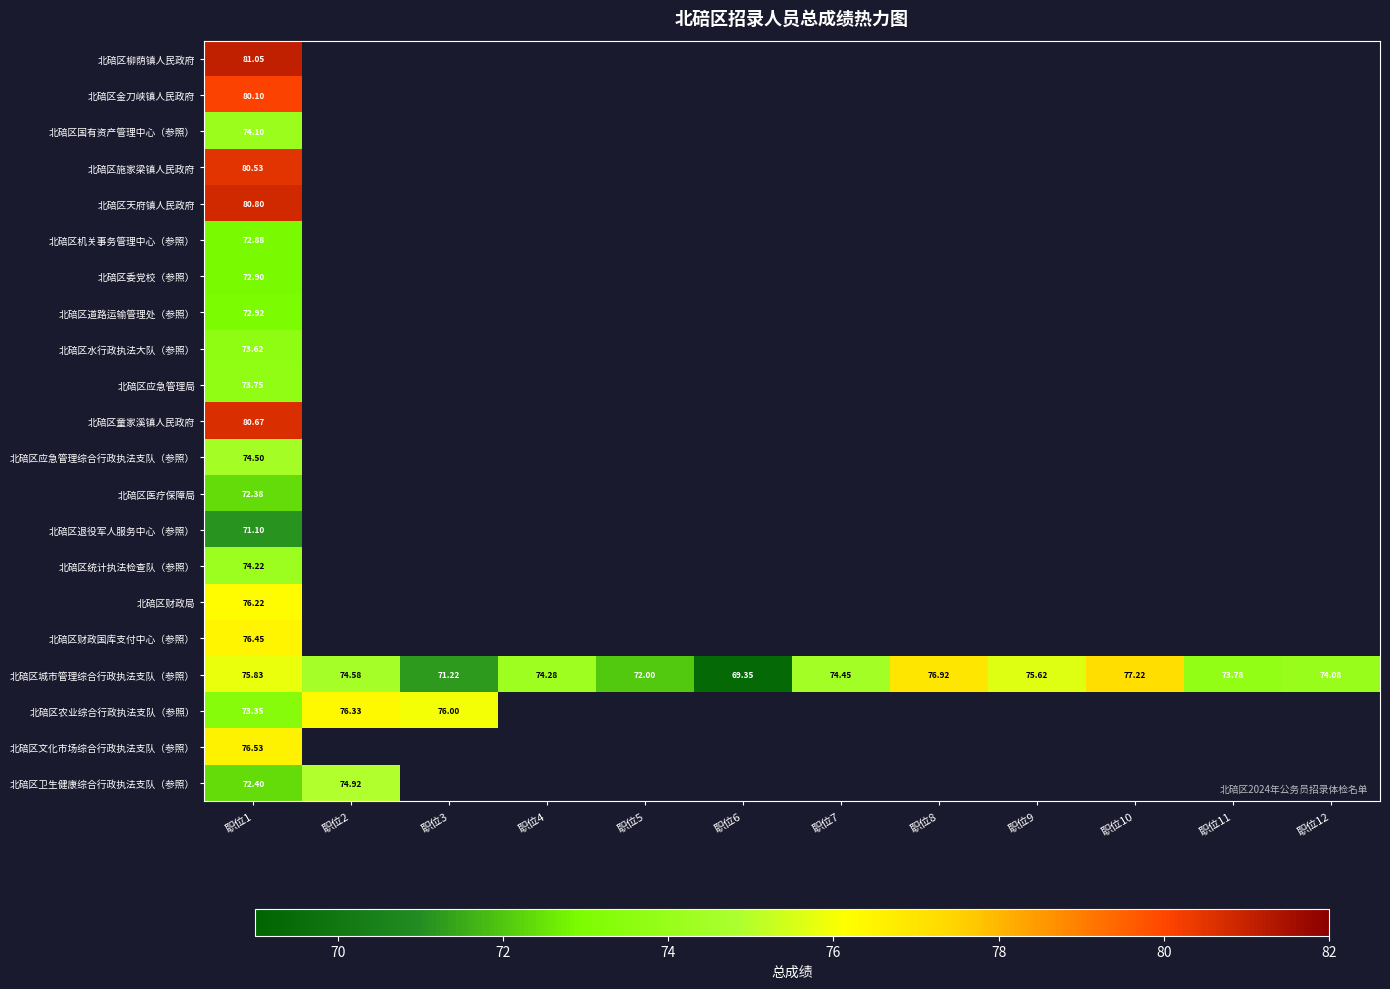

Which series has the largest total across all categories?

北碚区城市管理综合行政执法支队（参照）